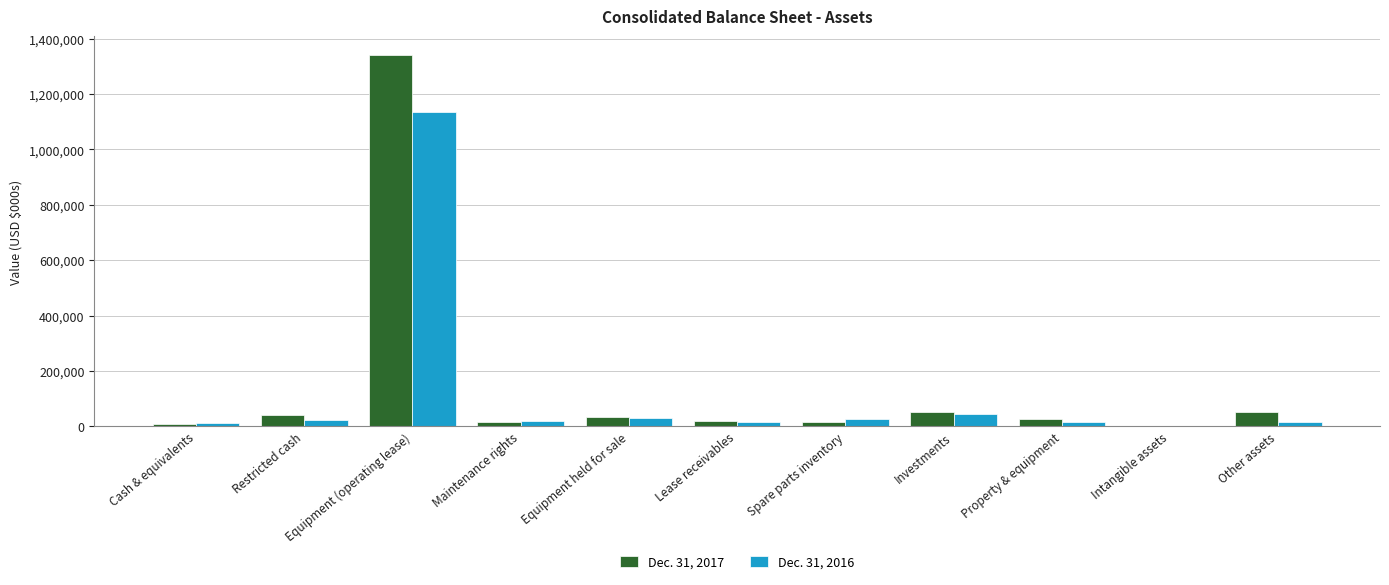

True or false: Dec. 31, 2017 has a value of 50641 at Investments.

True